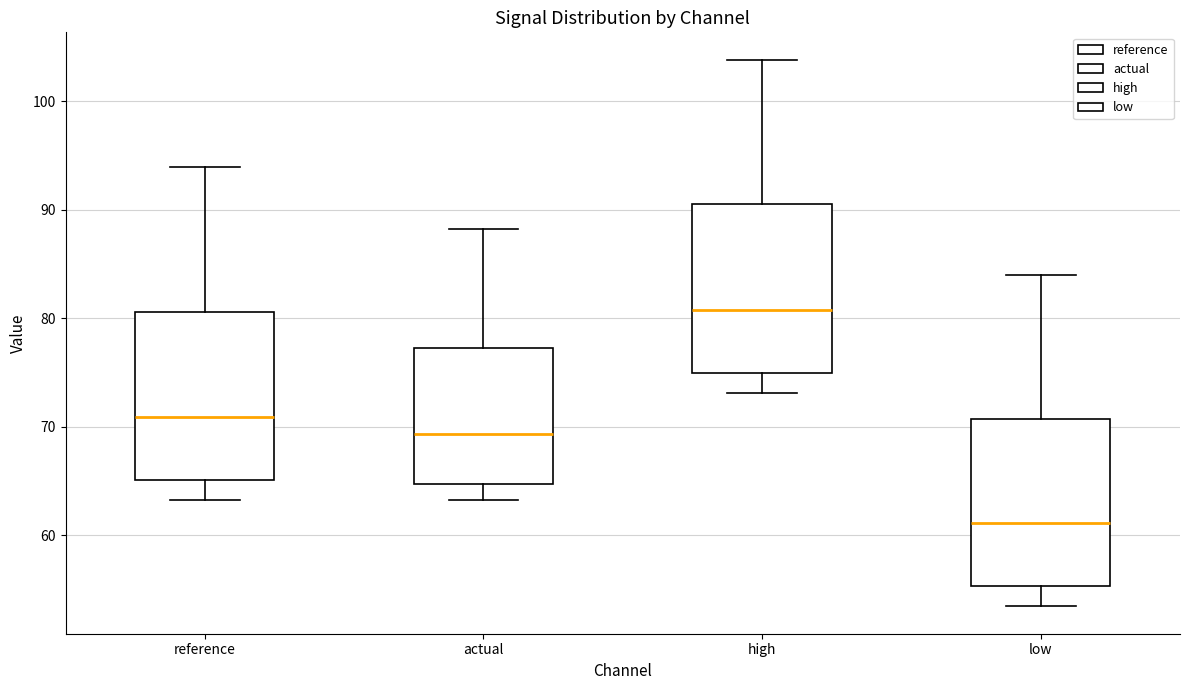

Reading left to right, read every box against the y-axis: the position of its median line, the range the box covers, and the ends of its whiskers. The values are not printed on the chart, so give them approximately, as read against the axis.

reference: median 71, box 65 to 81, whiskers 63 to 94
actual: median 69, box 65 to 77, whiskers 63 to 88
high: median 81, box 75 to 90, whiskers 73 to 104
low: median 61, box 55 to 71, whiskers 53 to 84